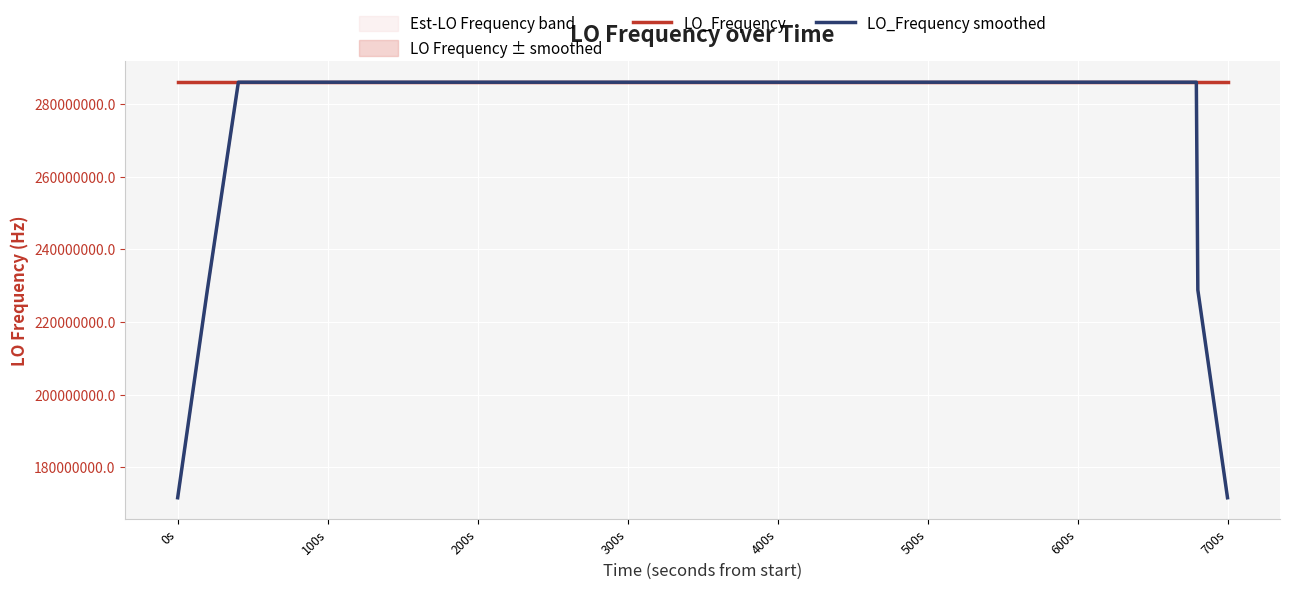

True or false: LO_Frequency has more than 2 interior local peaks.

True